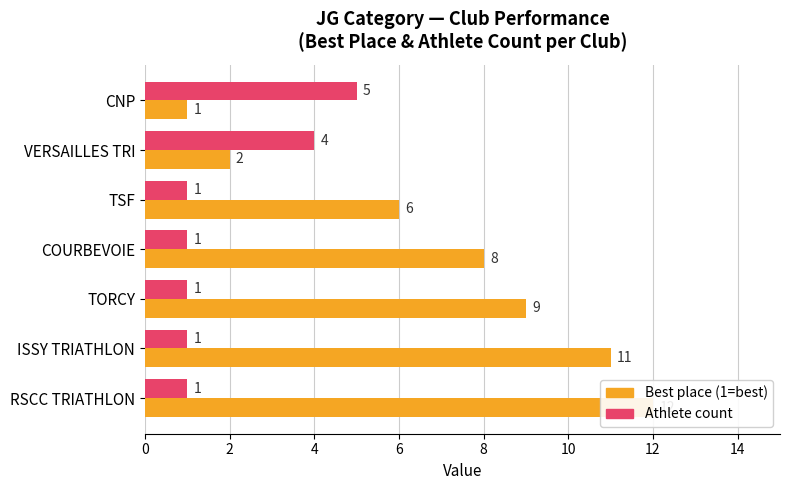

What is the total value across all series at TSF?

7